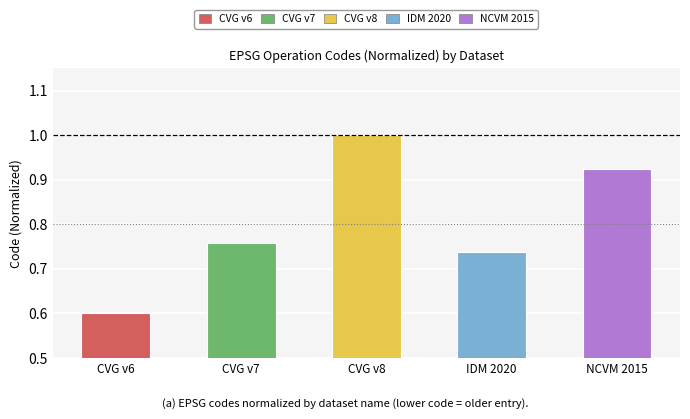

Count the number of data series in this chart.

1